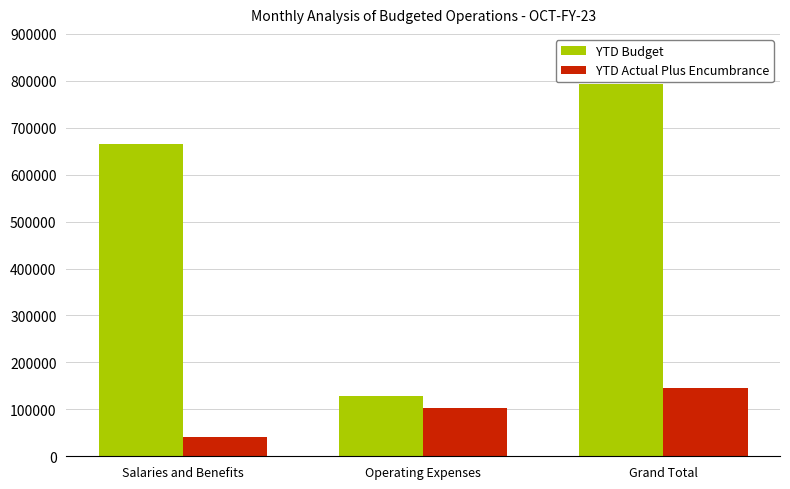

Which series has the largest range (max minus min)?

YTD Budget